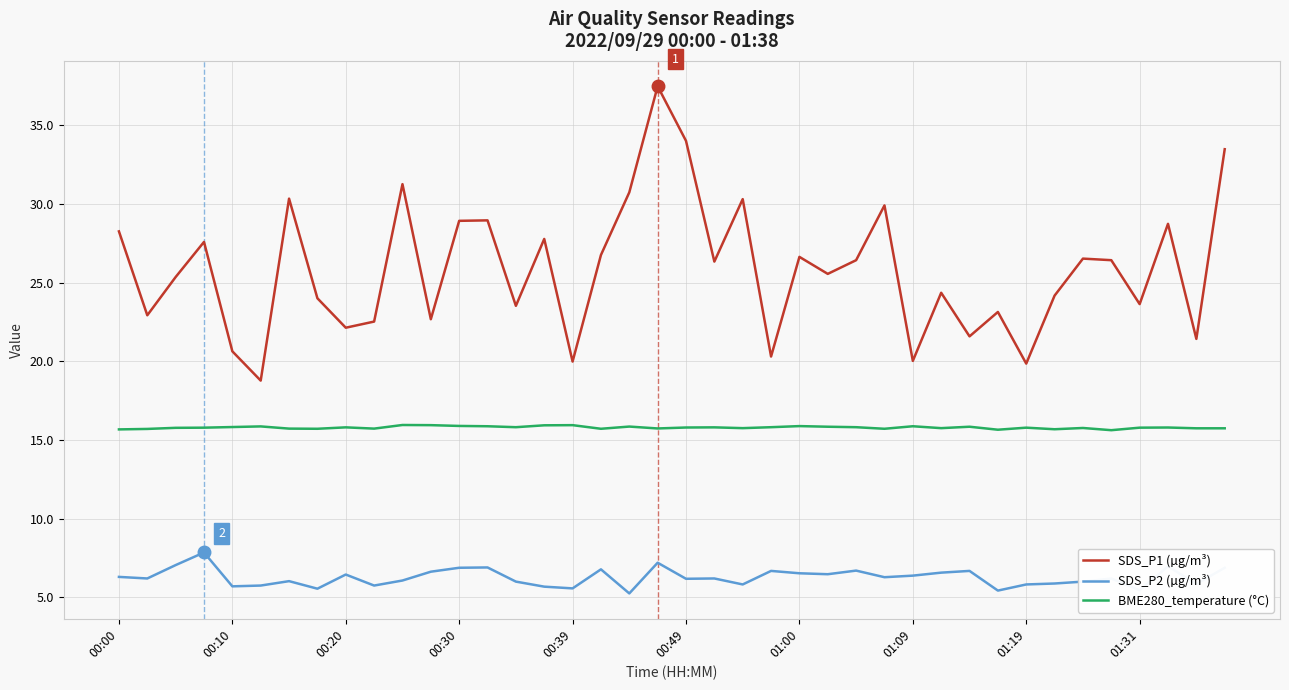

True or false: SDS_P1 (µg/m³) has more than 2 interior local peaks.

True